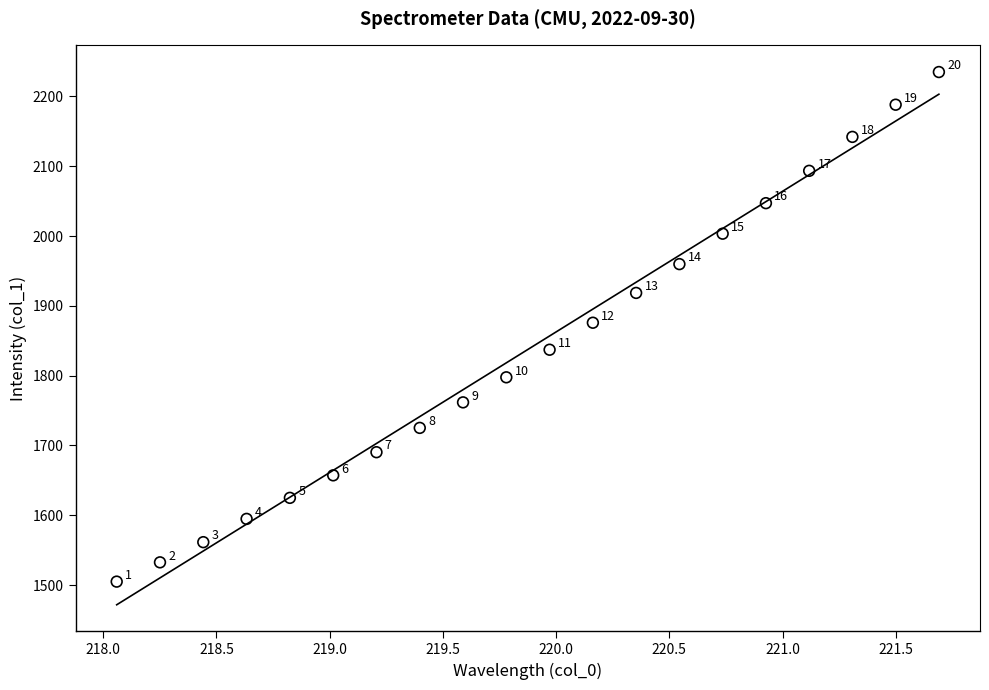

What Y value in the scatter plot is closest to 1869?

1875.8